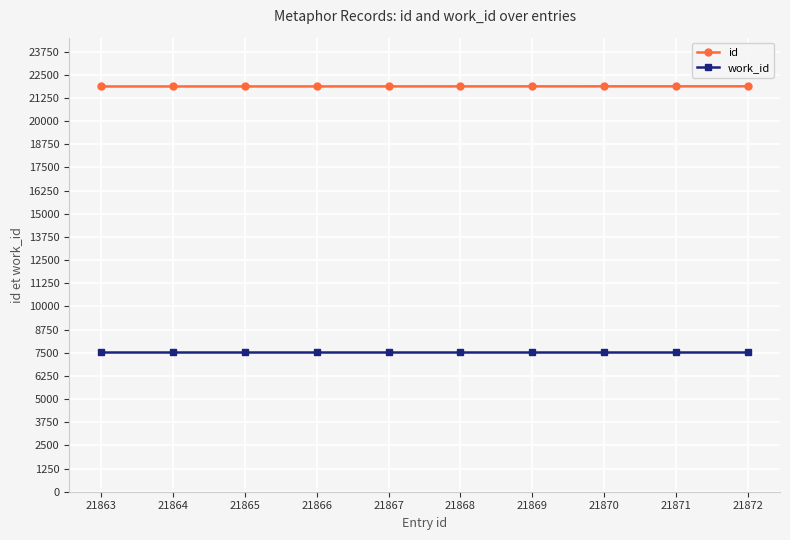

What is the value of the work_id point at the 10th from the left?

7550